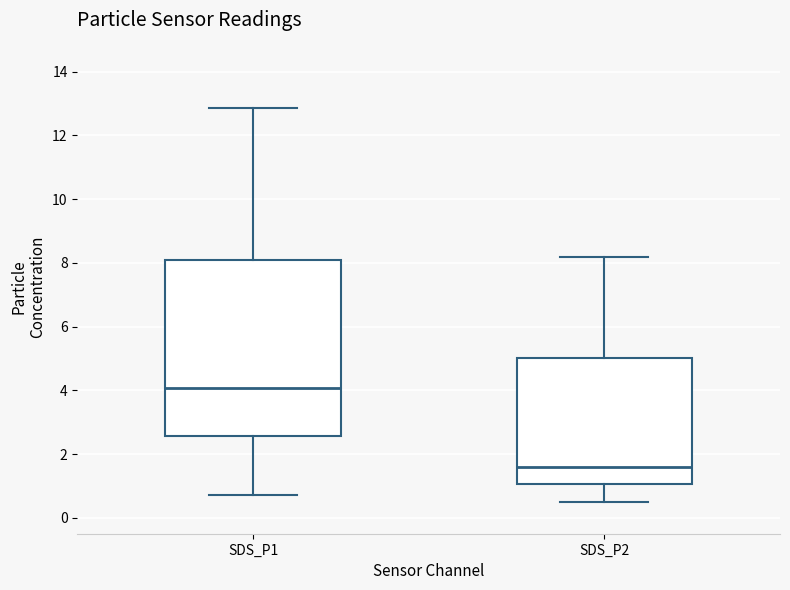

Reading left to right, read every box against the y-axis: the position of its median line, the range the box covers, and the ends of its whiskers. The values are not printed on the chart, so give them approximately, as read against the axis.

SDS_P1: median 4.0, box 2.6 to 8.0, whiskers 0.8 to 12.8
SDS_P2: median 1.6, box 1.0 to 5.0, whiskers 0.6 to 8.2